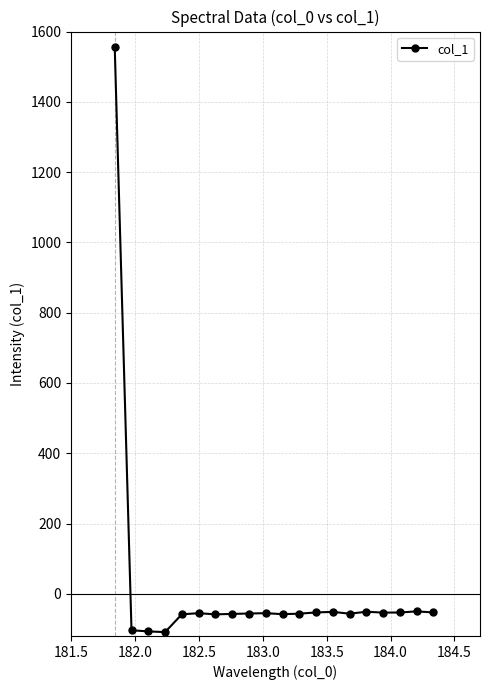

What is the greatest value displayed?

1556.9